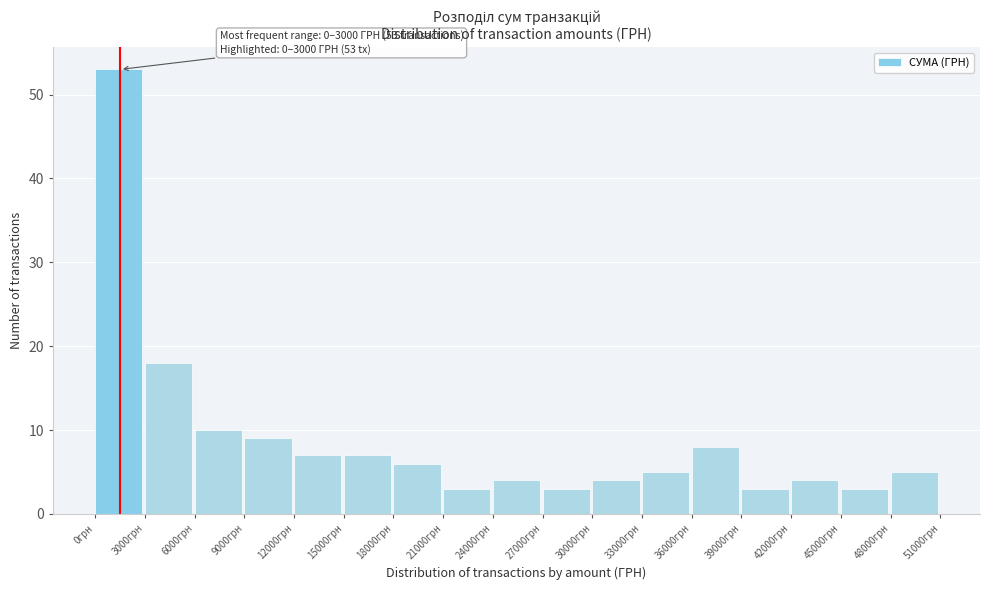

Which range on the x-axis has the tallest bar?

0 to 3000